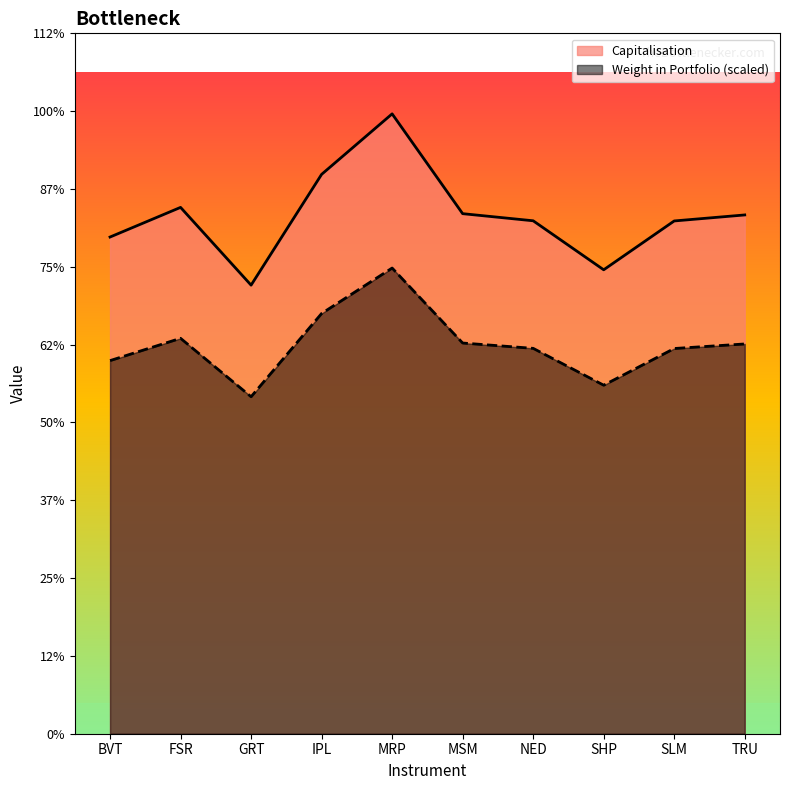

How many interior local peaks does the Capitalisation series have?

2